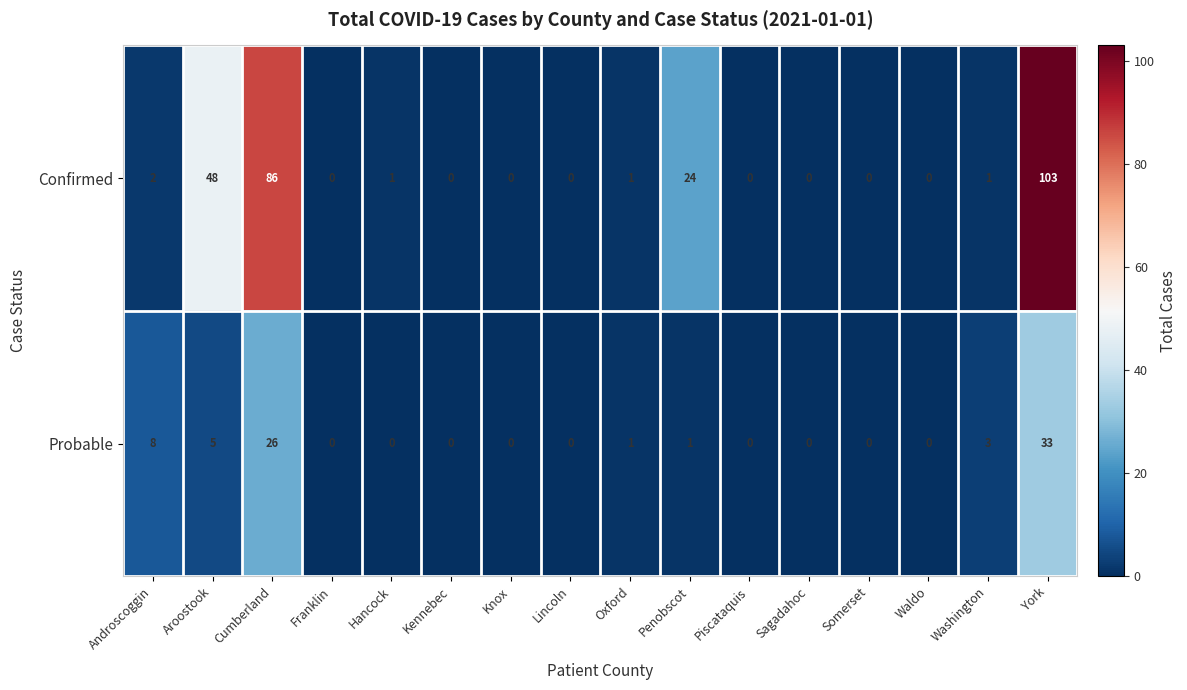

The value of Confirmed at Knox is -55. True or false?

False